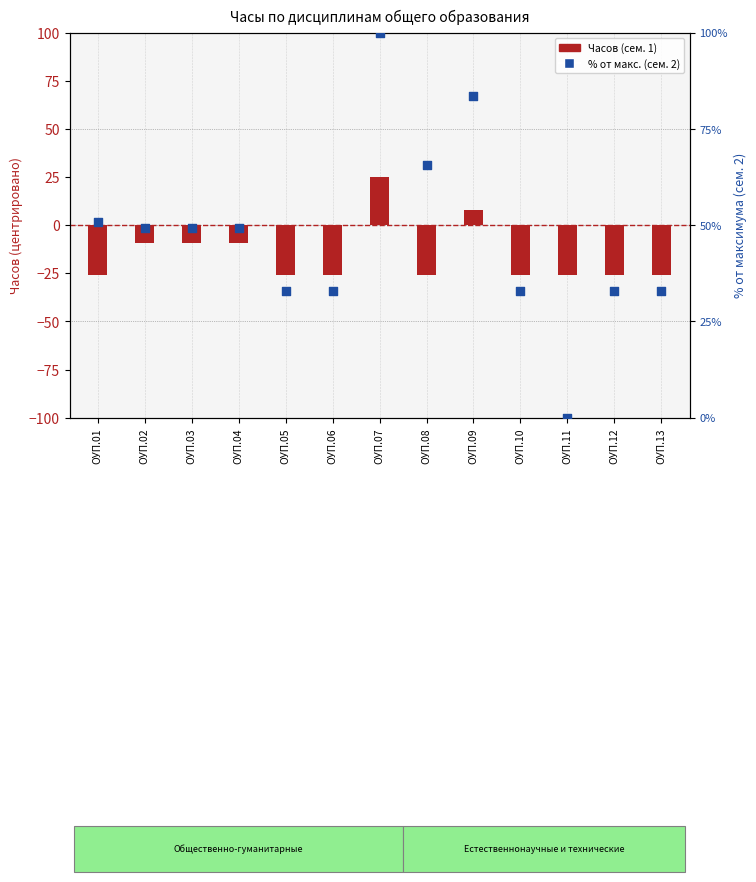

Which series has the largest total across all categories?

% от макс. (сем. 2)